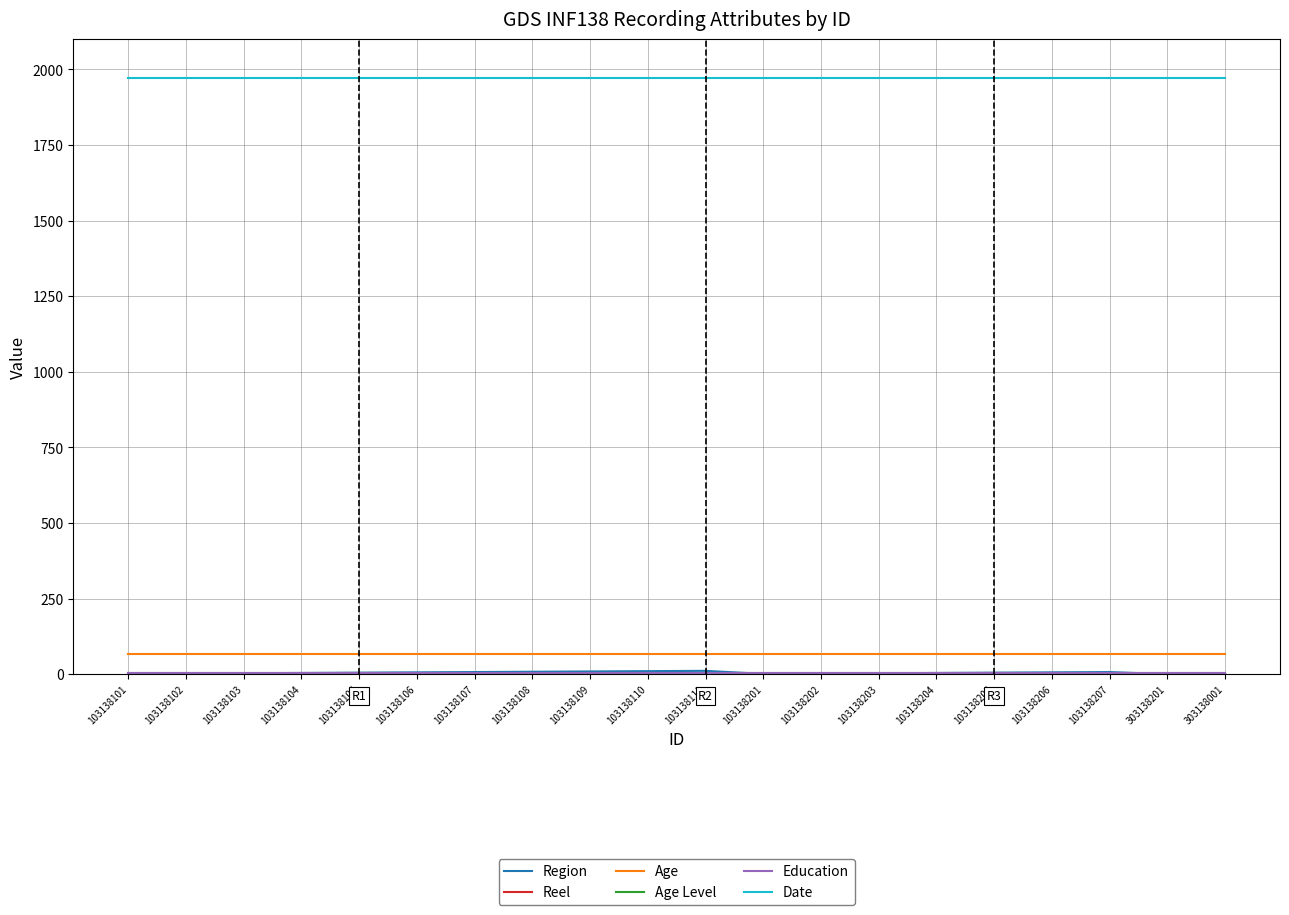

Where is Age Level nearest to the value 3?

103138101